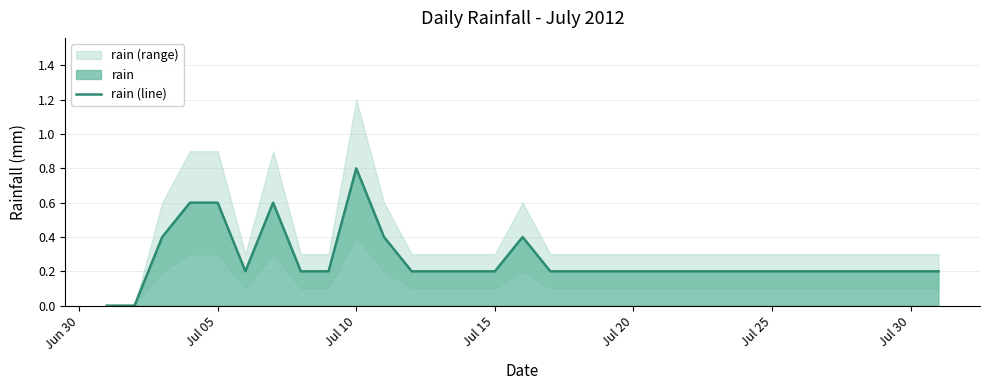

Which category has the highest value in the rain (line) series?

Jul 10